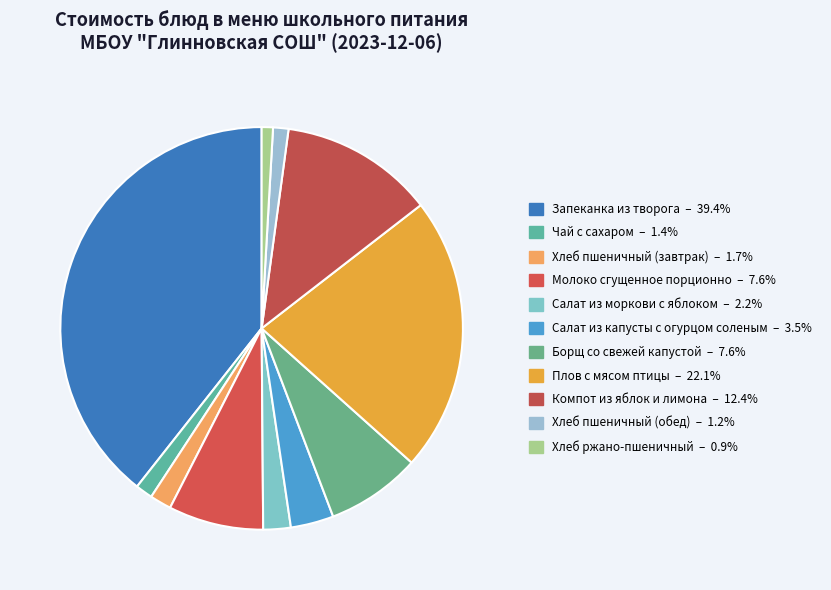

Combined, do Борщ со свежей капустой and Салат из капусты с огурцом соленым account for over 50%?

No